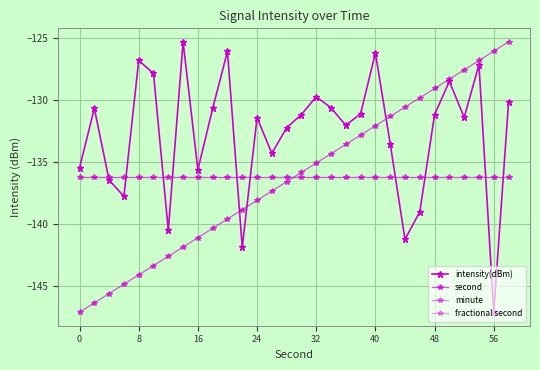

Does the chart have visible grid lines?

Yes